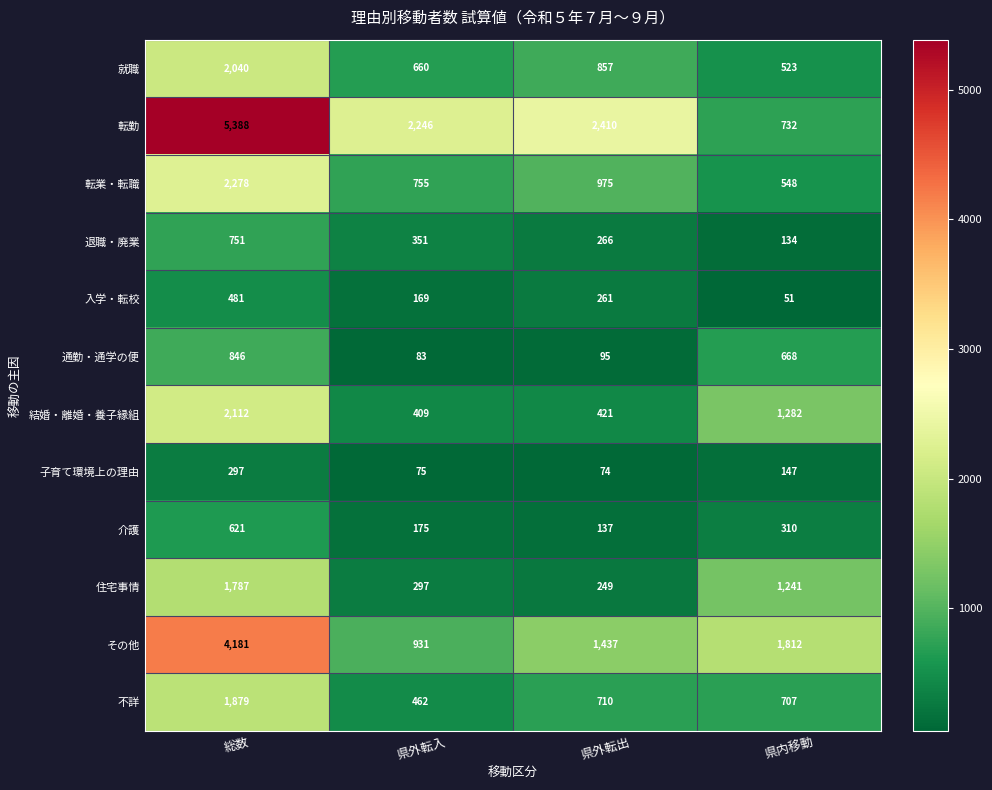

At which label does 転業・転職 reach its peak?

総数